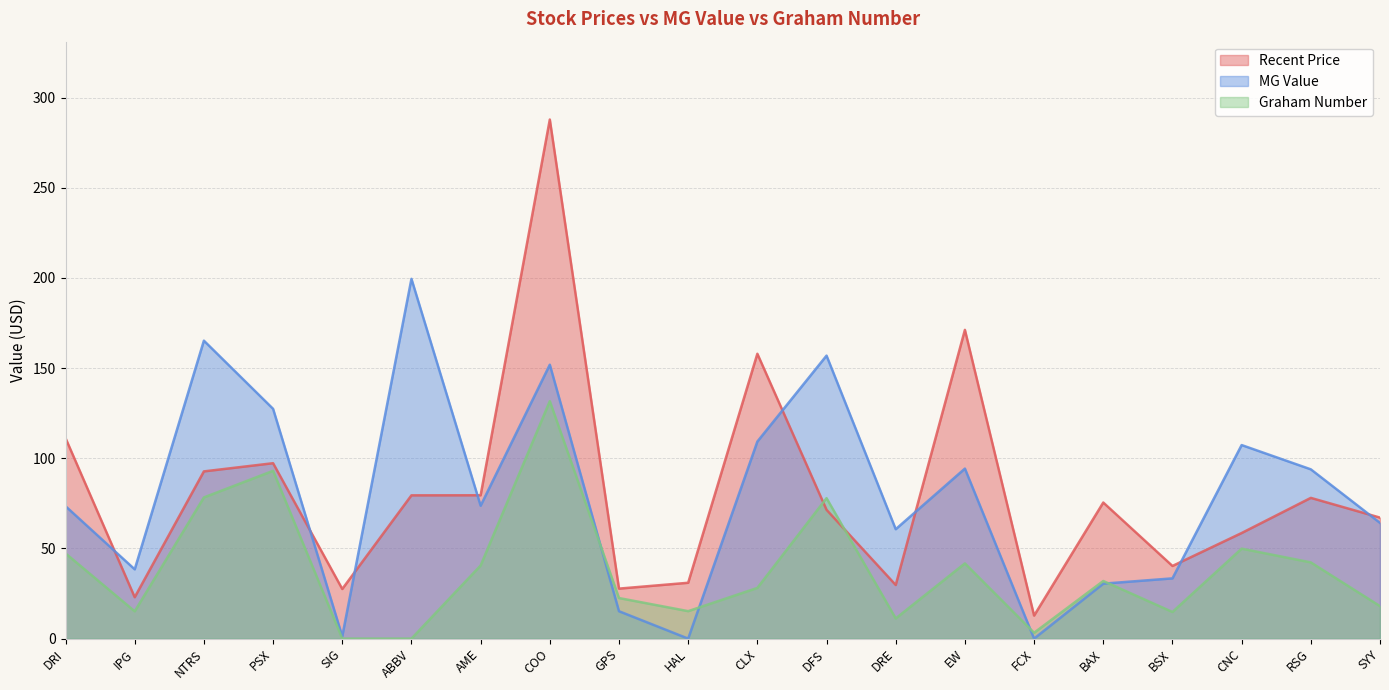

At which category does MG Value reach its first local valley?

IPG